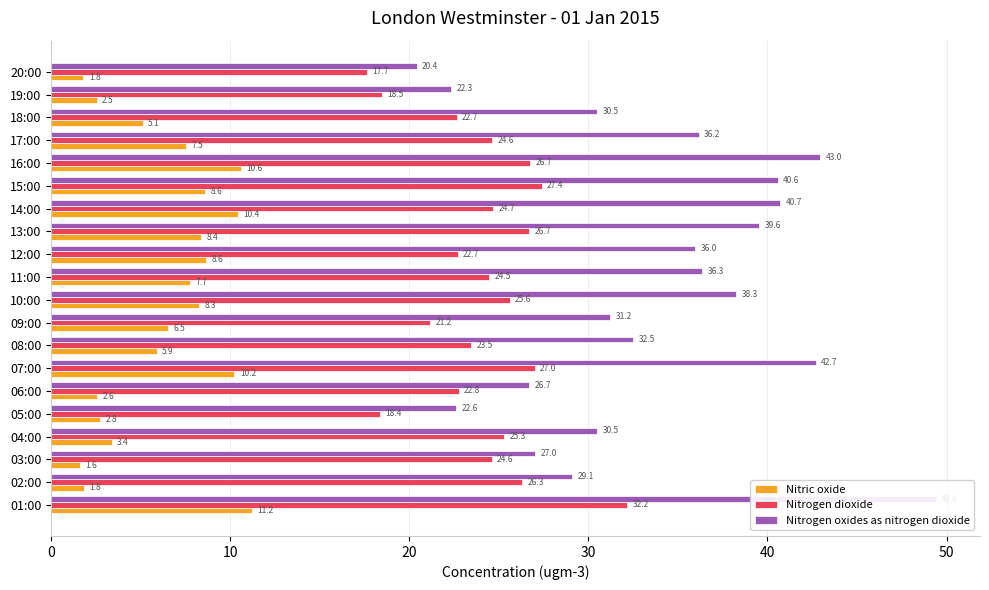

What are all the series names shown in the legend?

Nitric oxide, Nitrogen dioxide, Nitrogen oxides as nitrogen dioxide